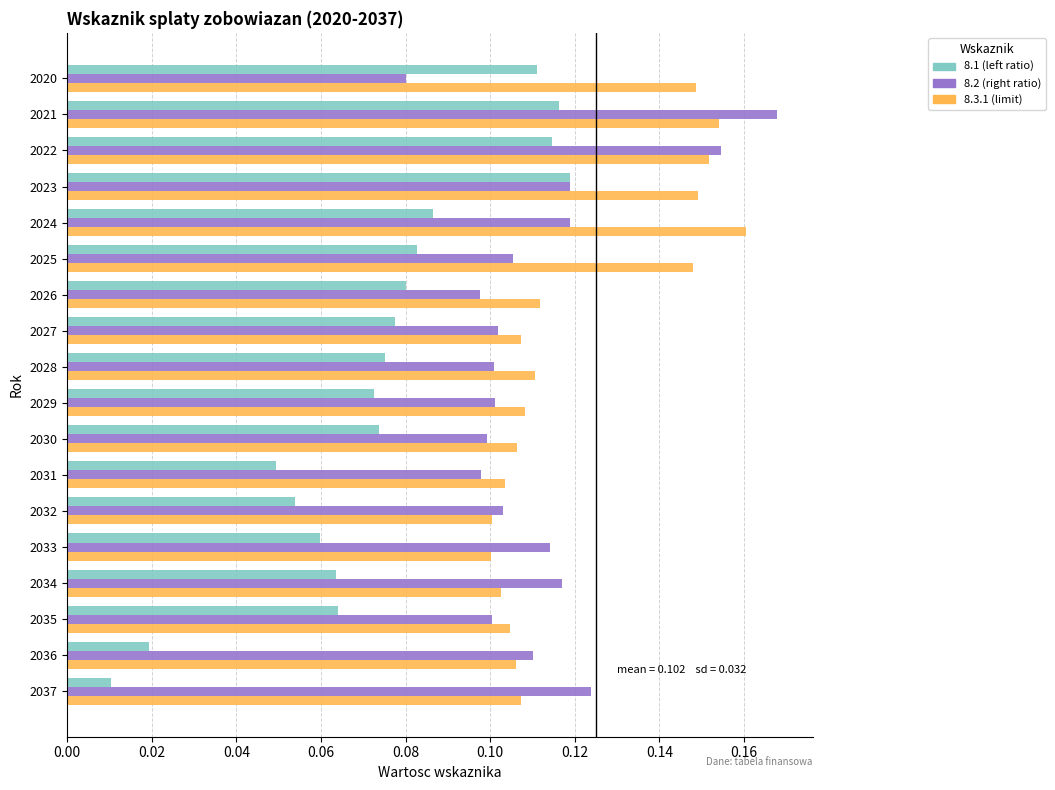

Which series has the largest total across all categories?

8.3.1 (limit)